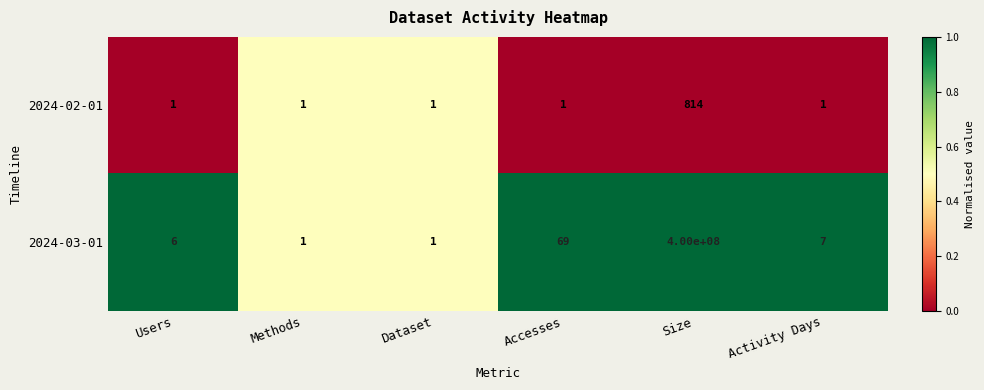

Is it true that 2024-03-01 equals 12 at Activity Days?

False